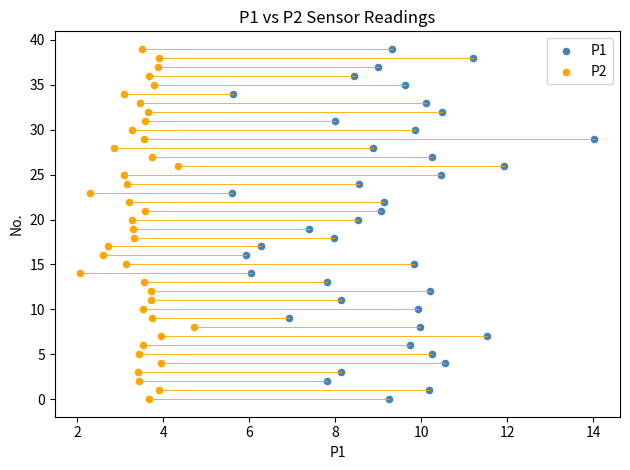

What are all the series names shown in the legend?

P1, P2